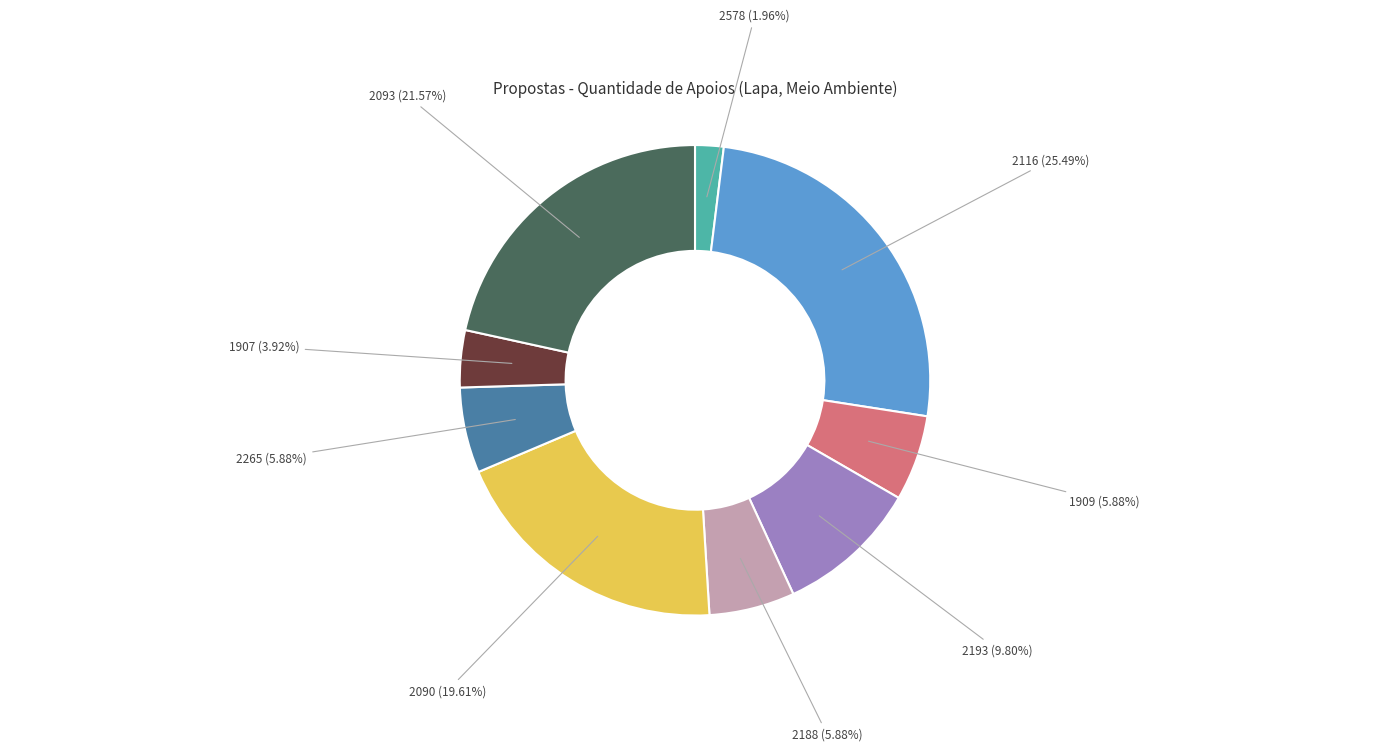

How many slices are in this pie chart?

9